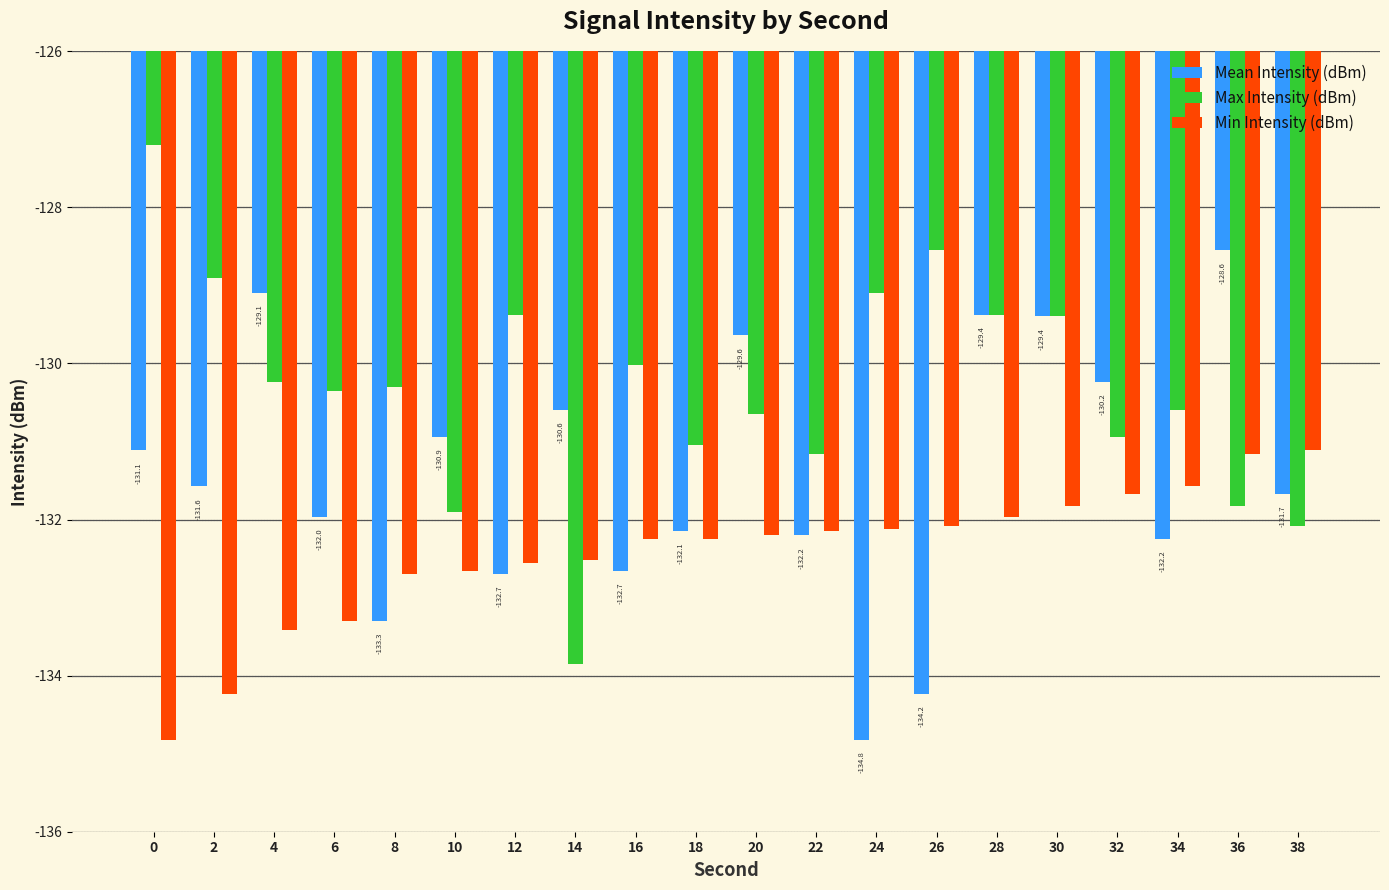

Where does the Mean Intensity (dBm) series first go above -131?

4